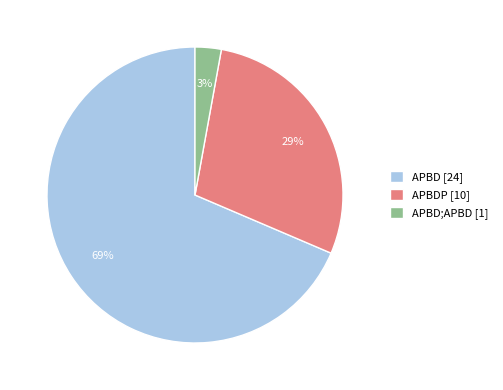

Which slice is the largest?

APBD [24]